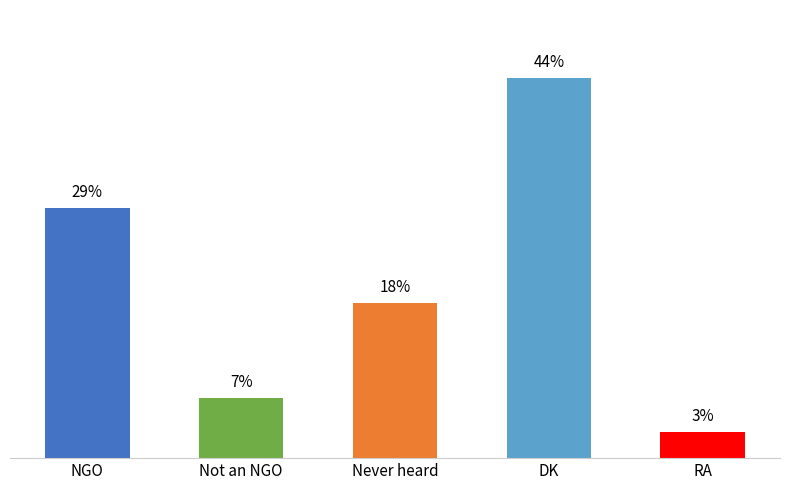

Which label corresponds to the smallest value in the chart?

RA